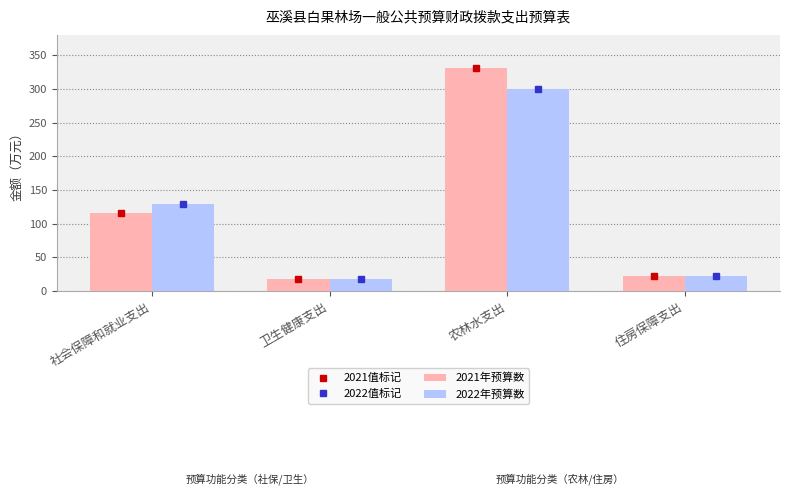

Is it true that 2021年预算数 equals 5.1 at 卫生健康支出?

False